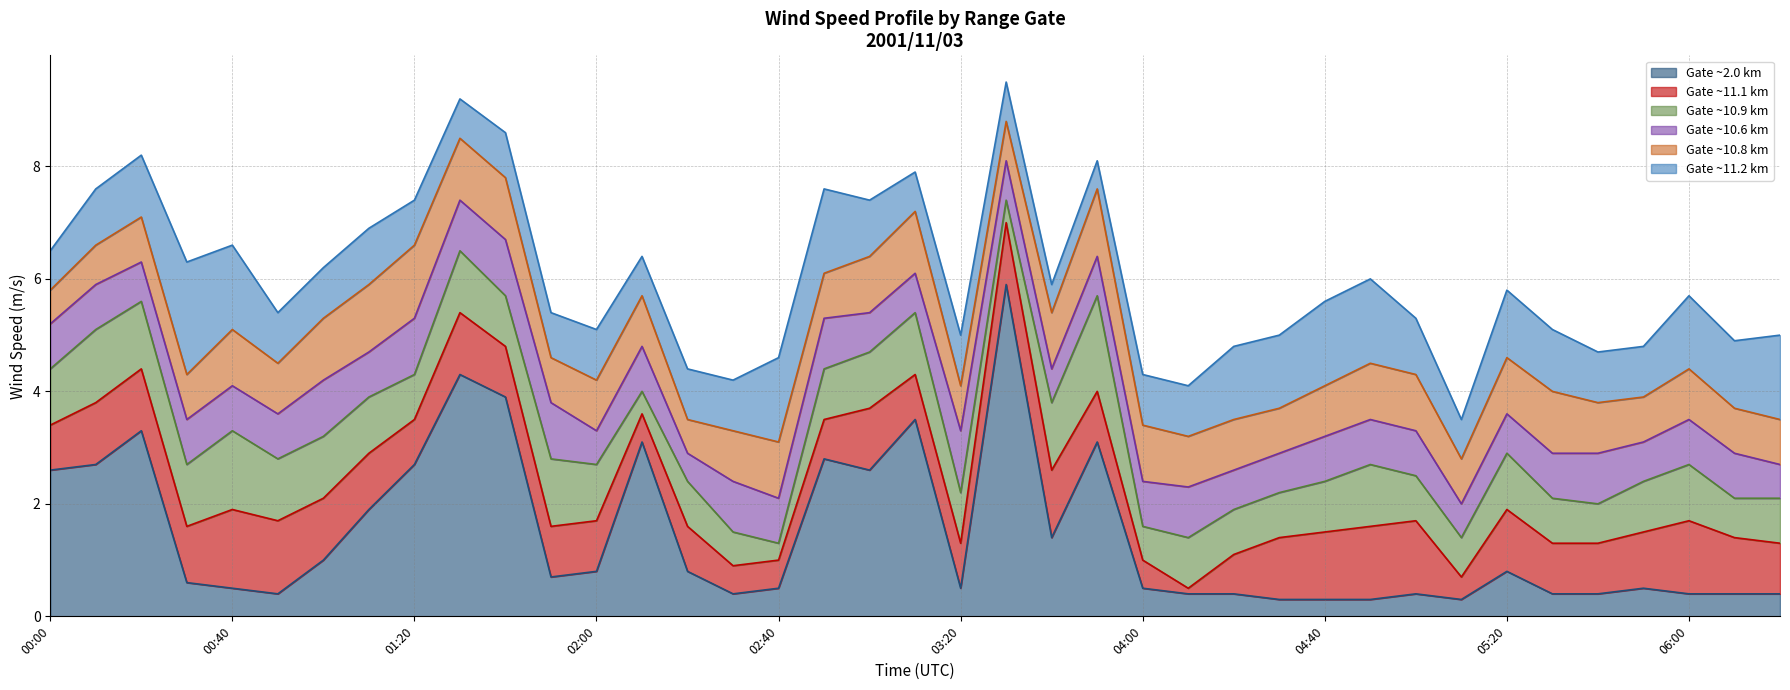

How many lines are shown in the chart?

6